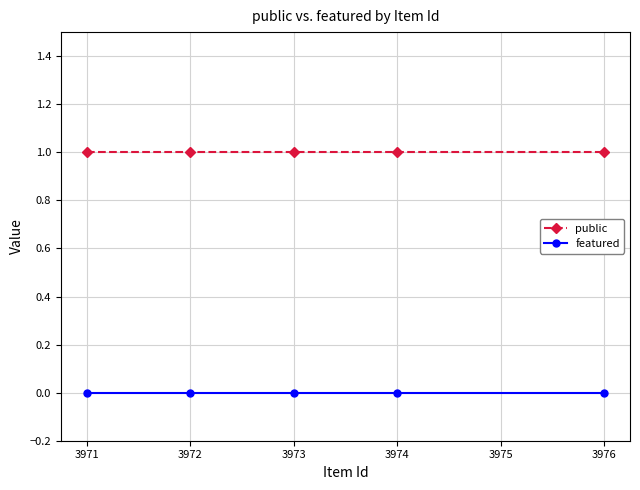

Is the value of featured at 3973 greater than the value of public at 3971?

No